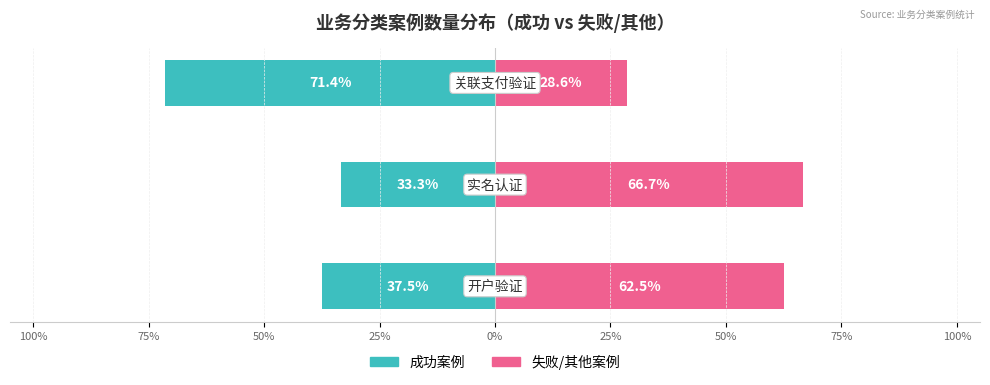

How many data points does each series have?

3